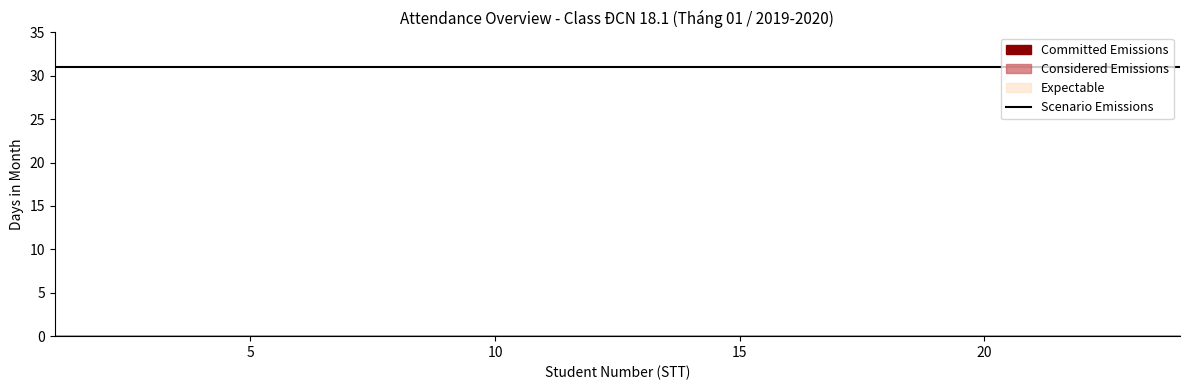

How many data points in Expectable are less than 27?

6